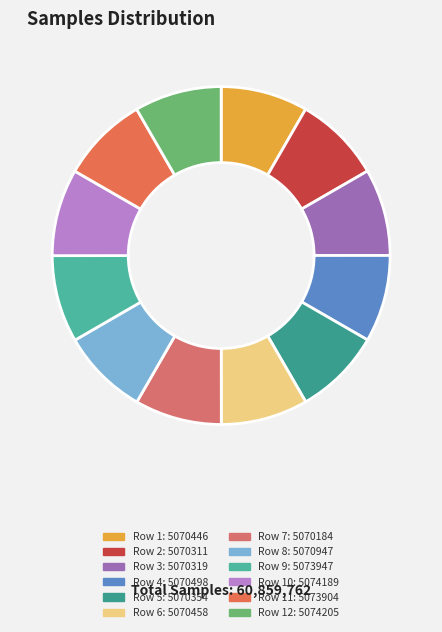

Count the number of slices in the pie.

12